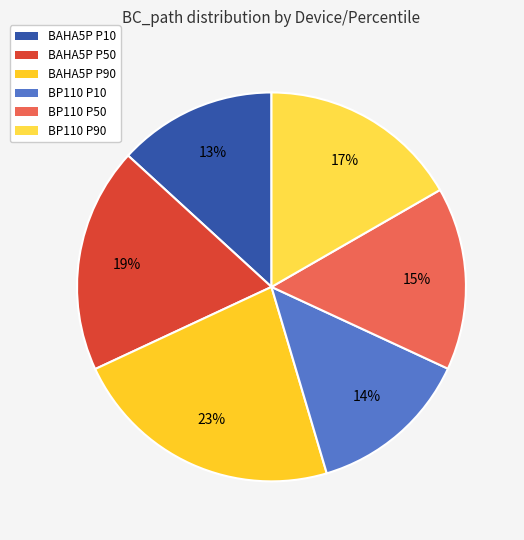

Rank the categories by value from lowest to highest.

BAHA5P P10, BP110 P10, BP110 P50, BP110 P90, BAHA5P P50, BAHA5P P90